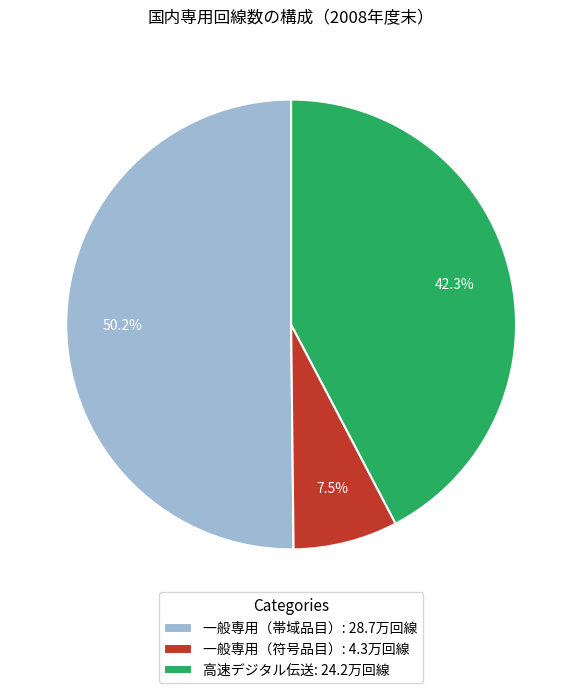

Which has a higher value, 高速デジタル伝送 or 一般専用（帯域品目）?

一般専用（帯域品目）